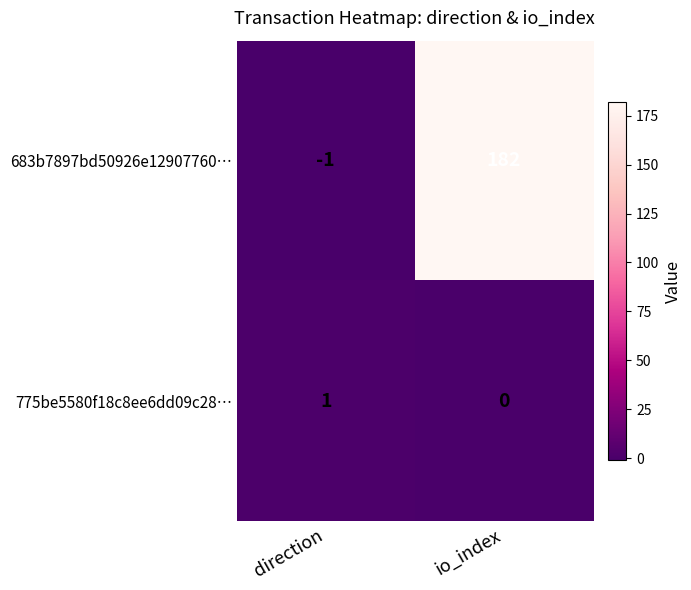

At which category is the sum across all series the highest?

io_index